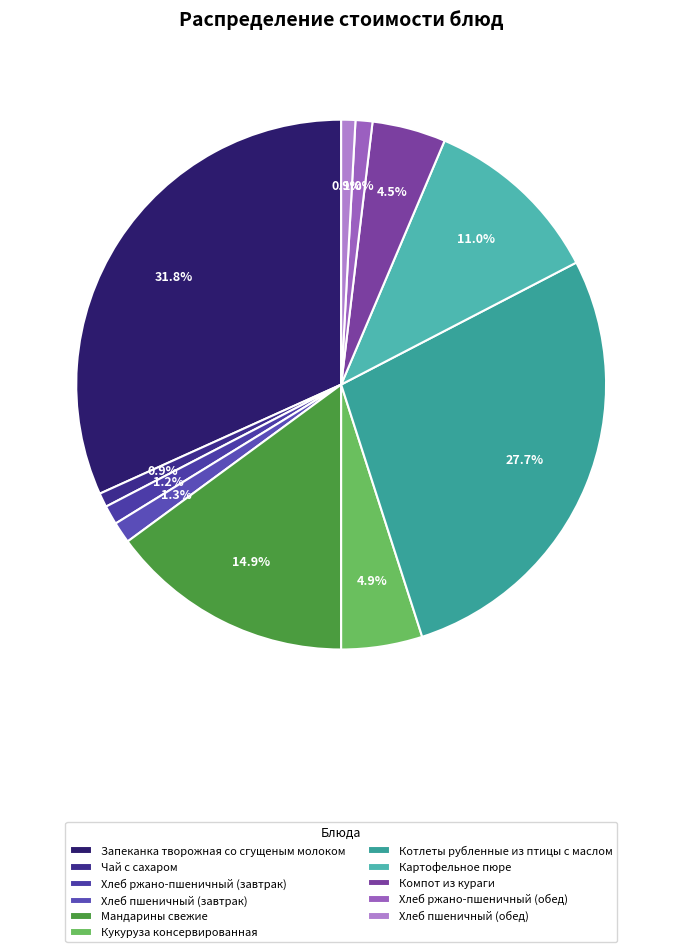

True or false: Чай с сахаром accounts for 11% of the total.

False